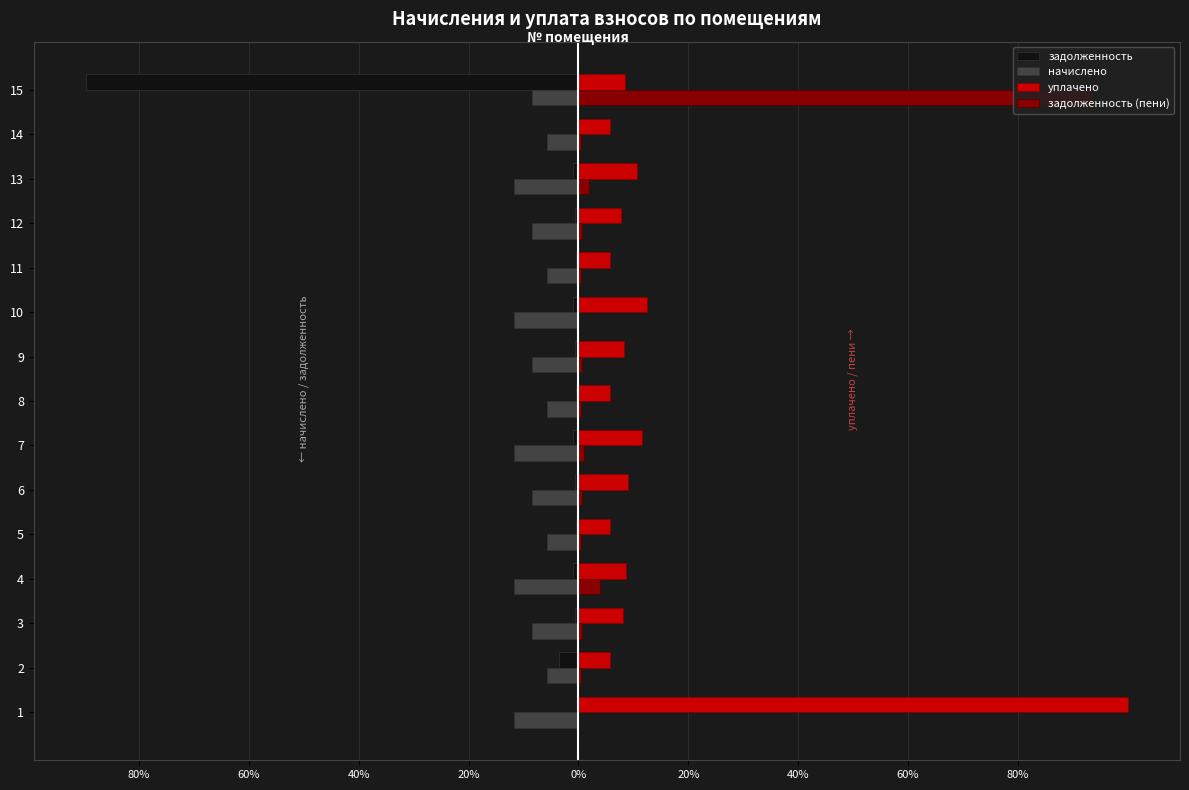

What is the difference between the maximum and minimum values in the начислено series?

5.9